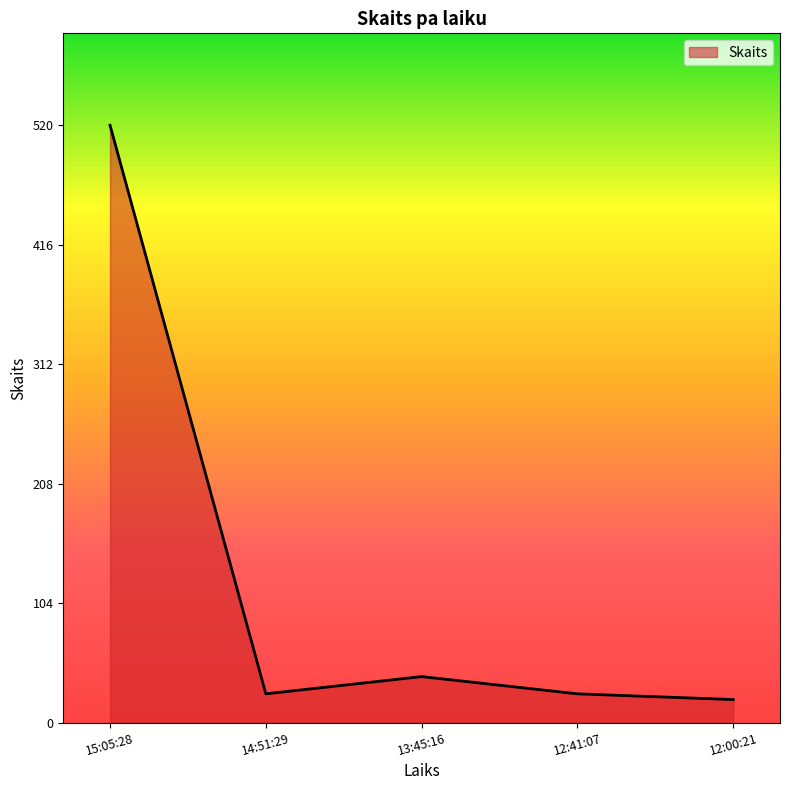

What is the ratio of the value at 12:41:07 to the value at 13:45:16?

0.6